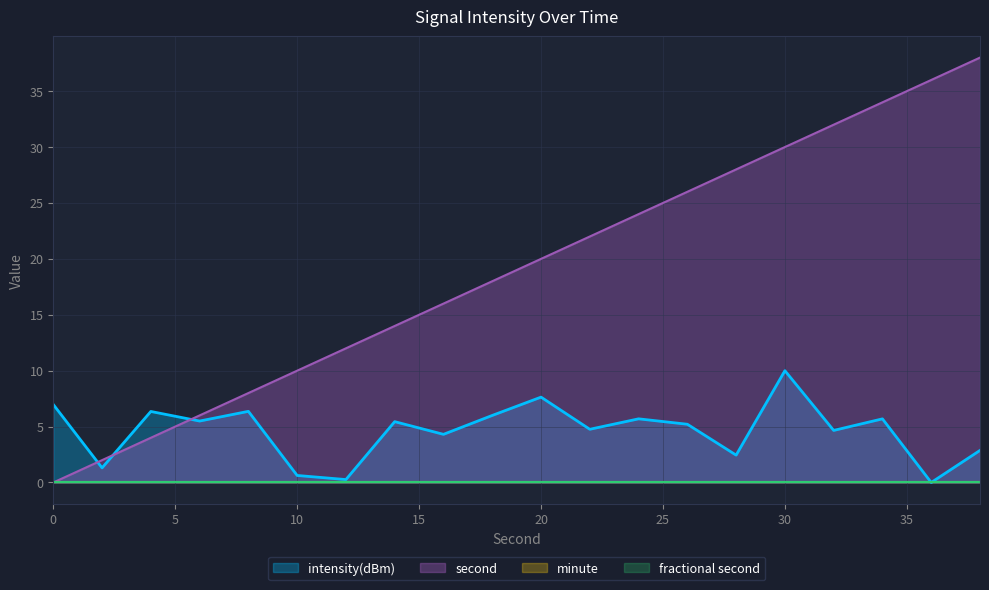

At which category does the chart reach its minimum across all series?

36